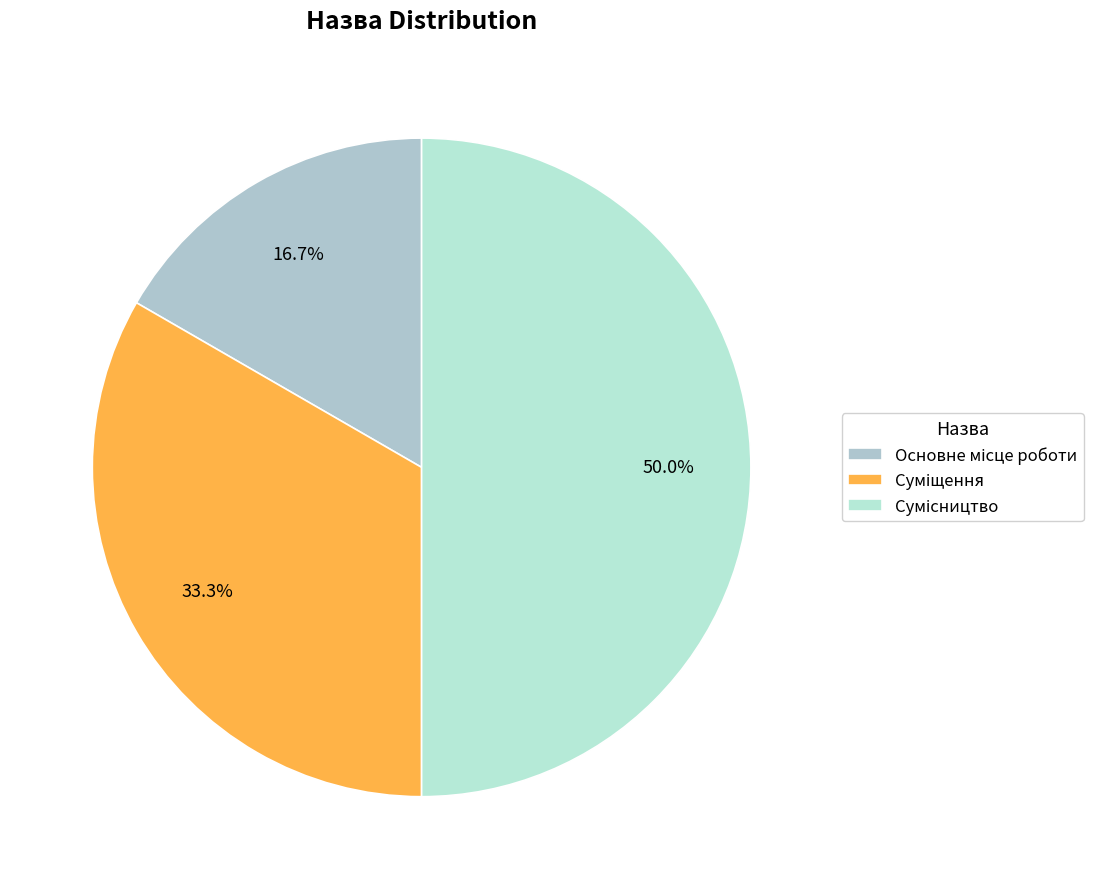

To the nearest percent, what portion does Сумісництво represent?

50%